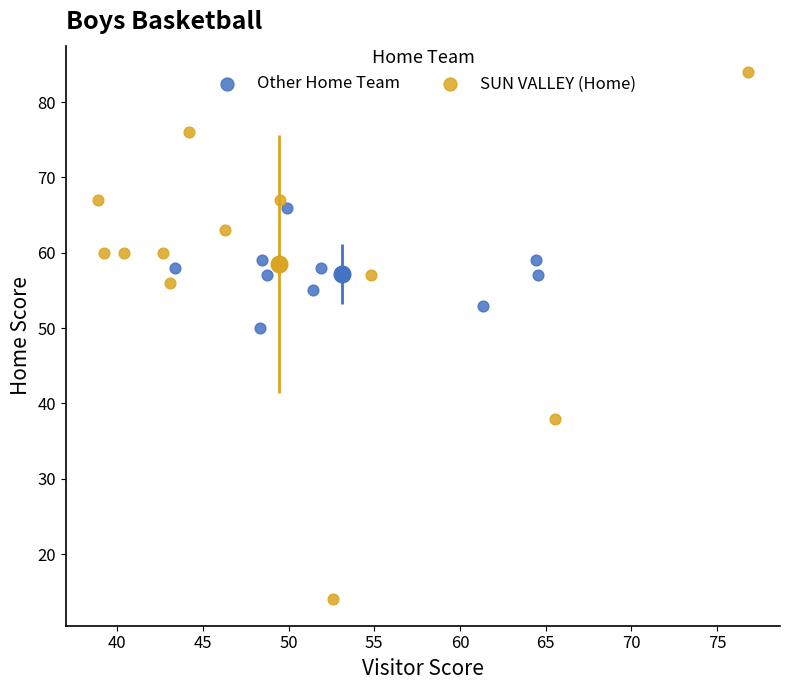

Which series reaches the minimum Y coordinate?

SUN VALLEY (Home)